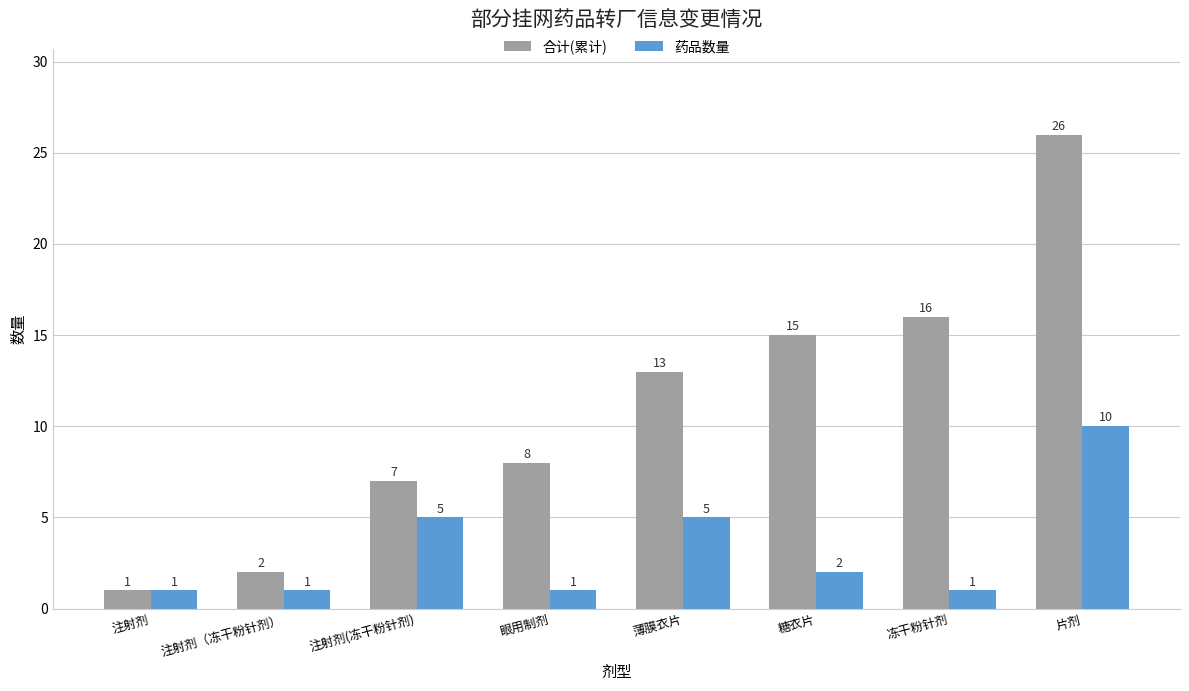

Which category has the lowest value in the 合计(累计) series?

注射剂